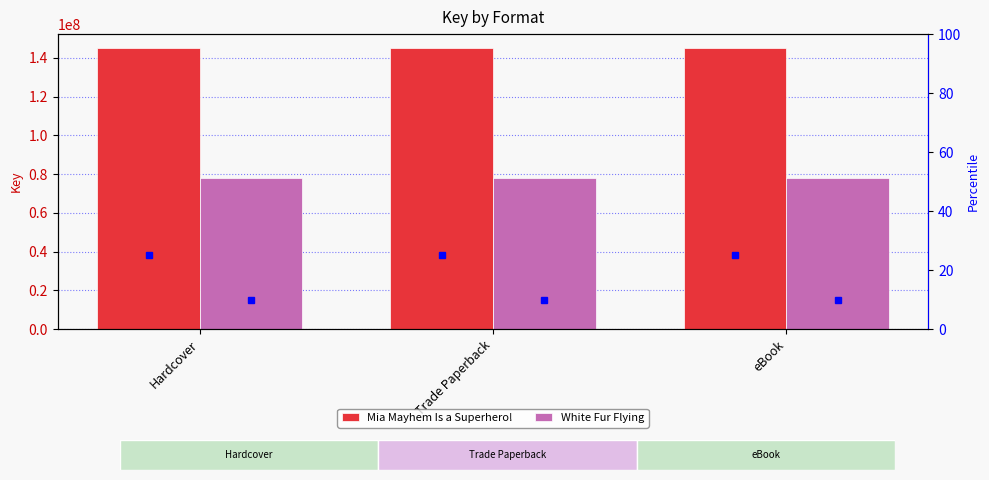

What is the sum of the Mia Mayhem Is a Superhero! values at Hardcover and eBook?

289911182